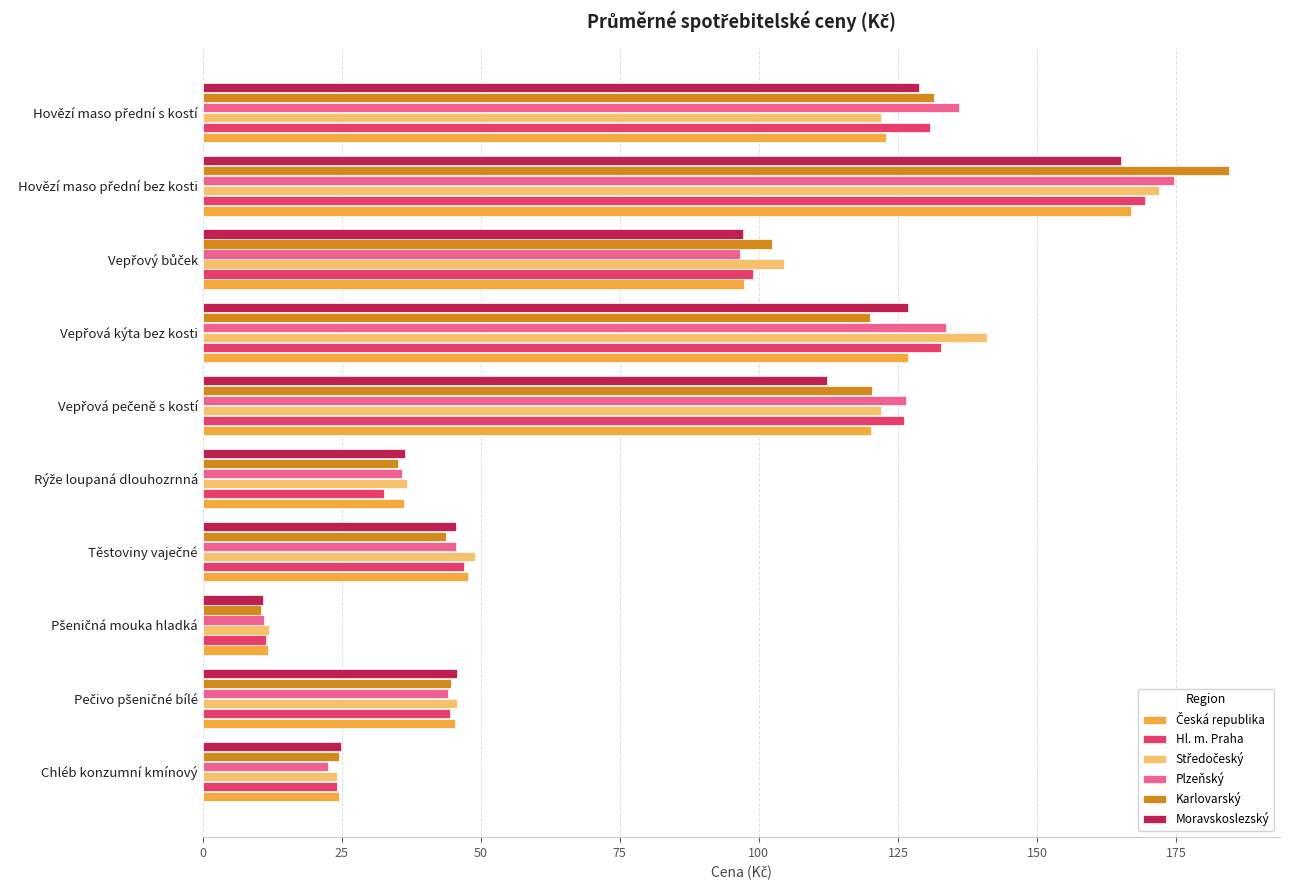

What is the difference between the maximum and minimum values in the Hl. m. Praha series?

157.9